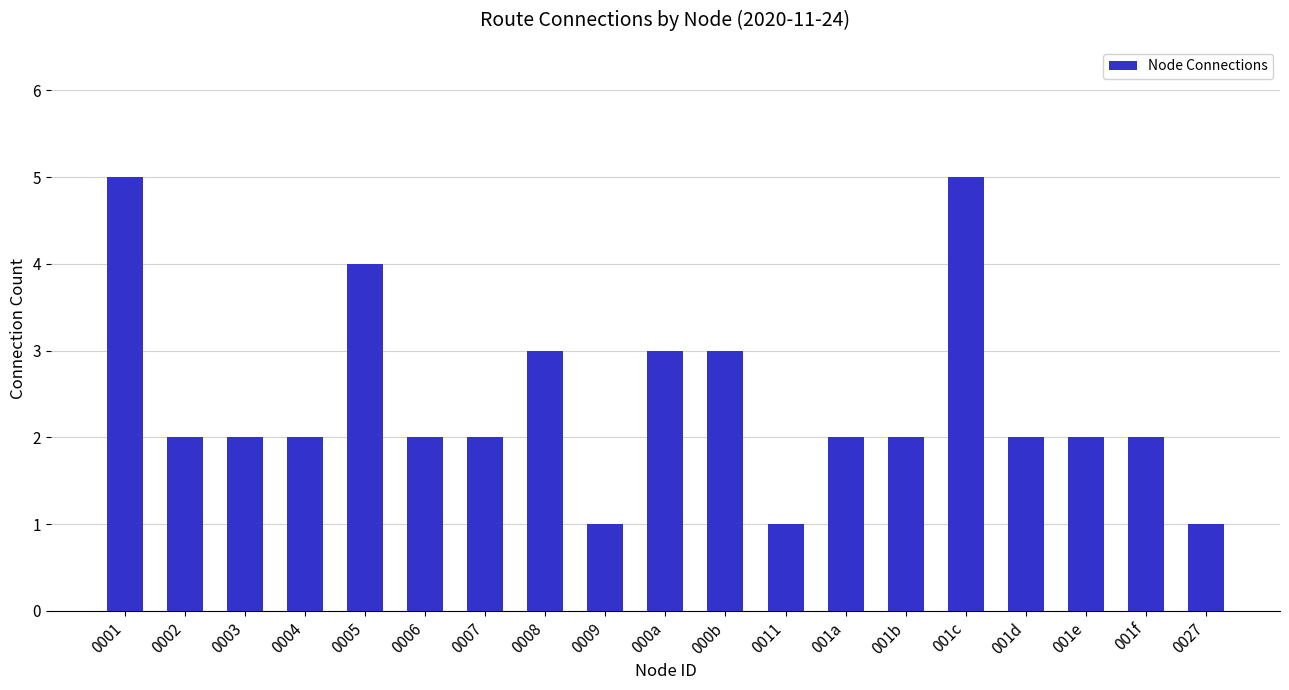

Reading left to right, transcribe all the data shown in this chart.

0001=5	0002=2	0003=2	0004=2	0005=4	0006=2	0007=2	0008=3	0009=1	000a=3	000b=3	0011=1	001a=2	001b=2	001c=5	001d=2	001e=2	001f=2	0027=1